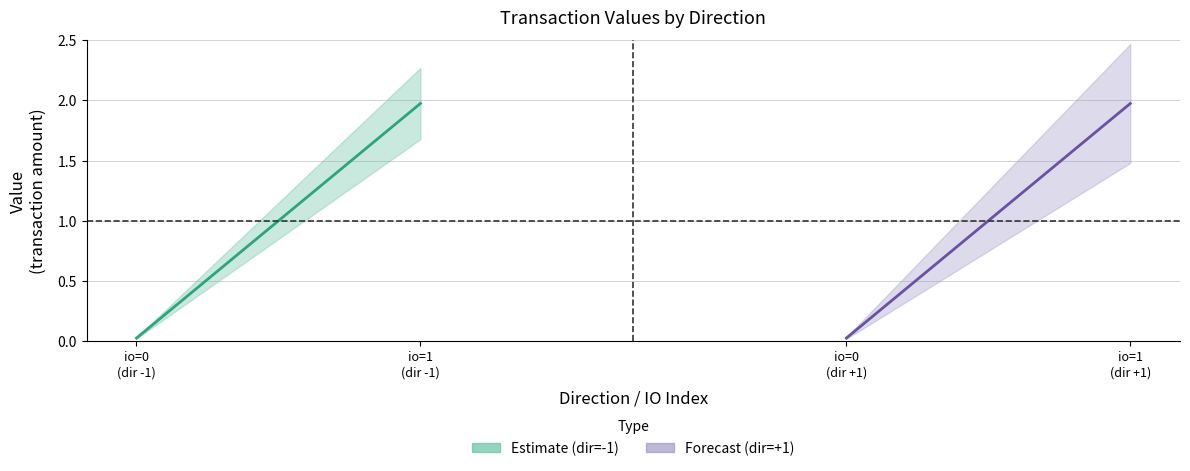

What is the spread (max minus min) of values at 1?

1.0